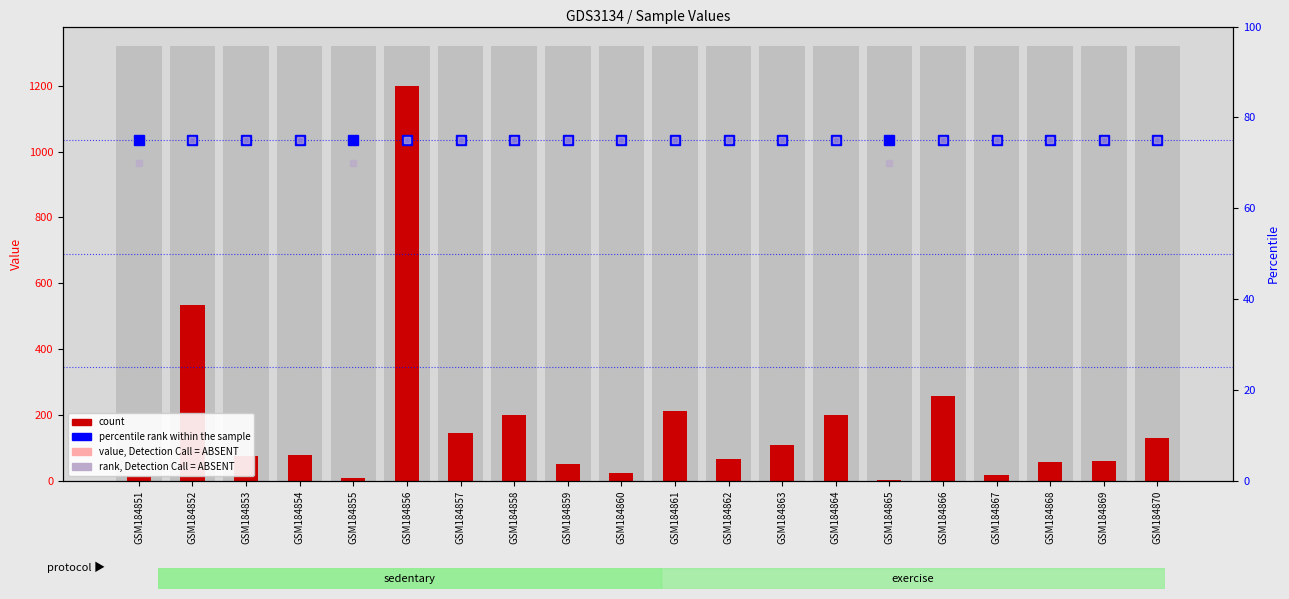

What is the total value across all series at GSM184858?

447